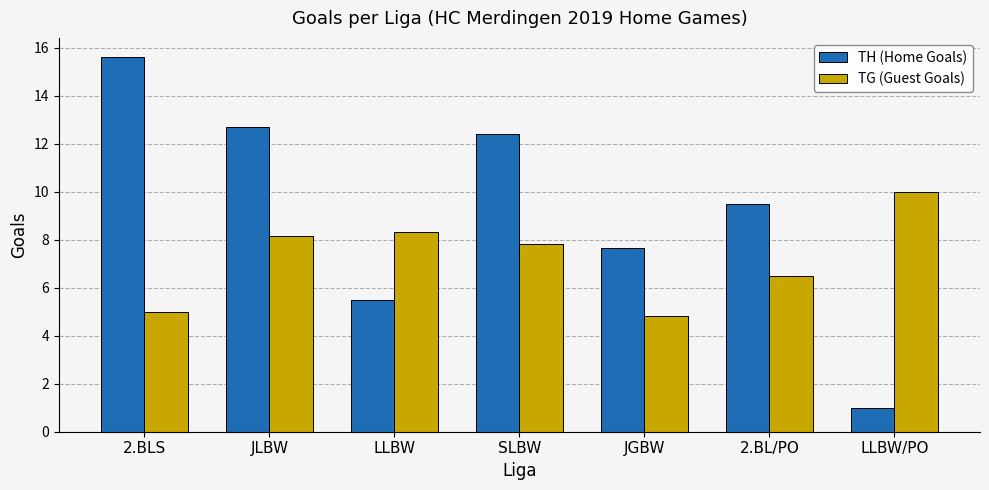

How many distinct data groups are displayed?

2